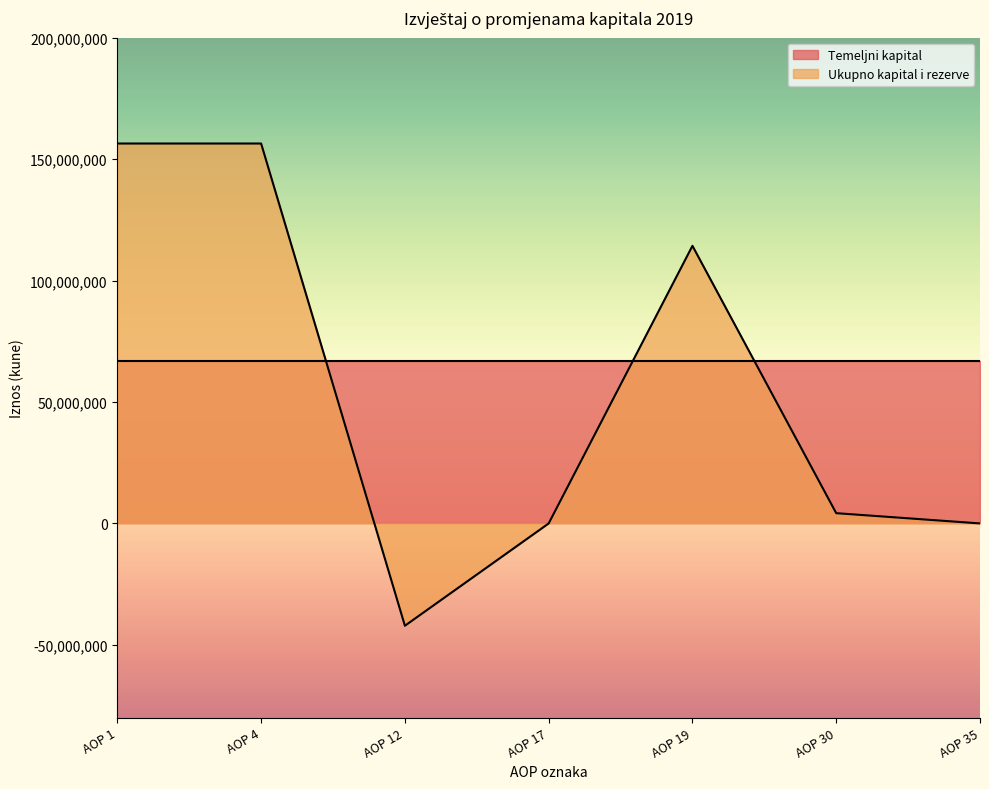

Reading right to left, what are all the values shown in this chart?

0	4224418	114305230	0	-42131596	156436826	156436826